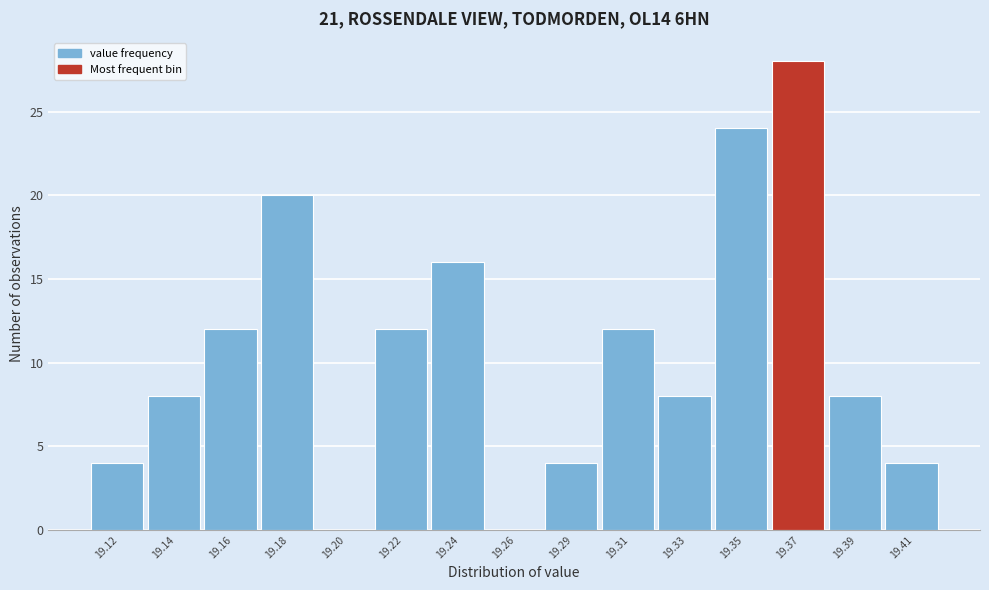

Reading left to right, extract all data points from this chart.

19.12=4	19.14=8	19.16=12	19.18=20	19.20=0	19.22=12	19.24=16	19.26=0	19.29=4	19.31=12	19.33=8	19.35=24	19.37=28	19.39=8	19.41=4